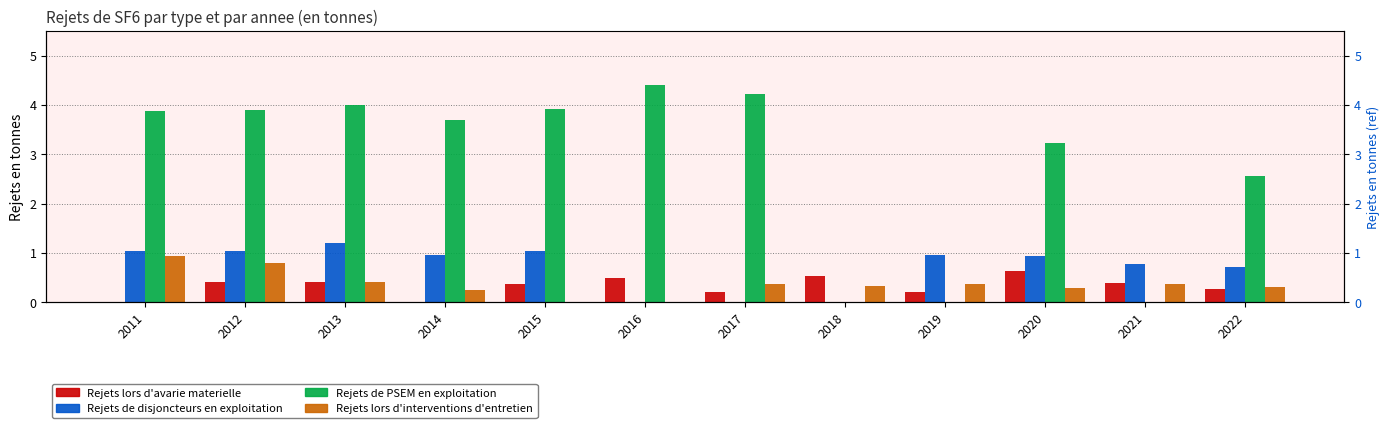

The Rejets lors d'interventions d'entretien series shows 0.8 at 2012. True or false?

True